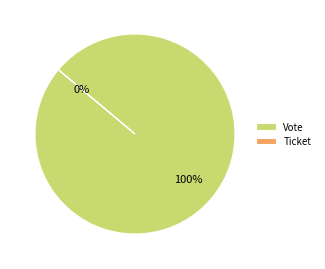

Rank the categories by value from lowest to highest.

Ticket, Vote